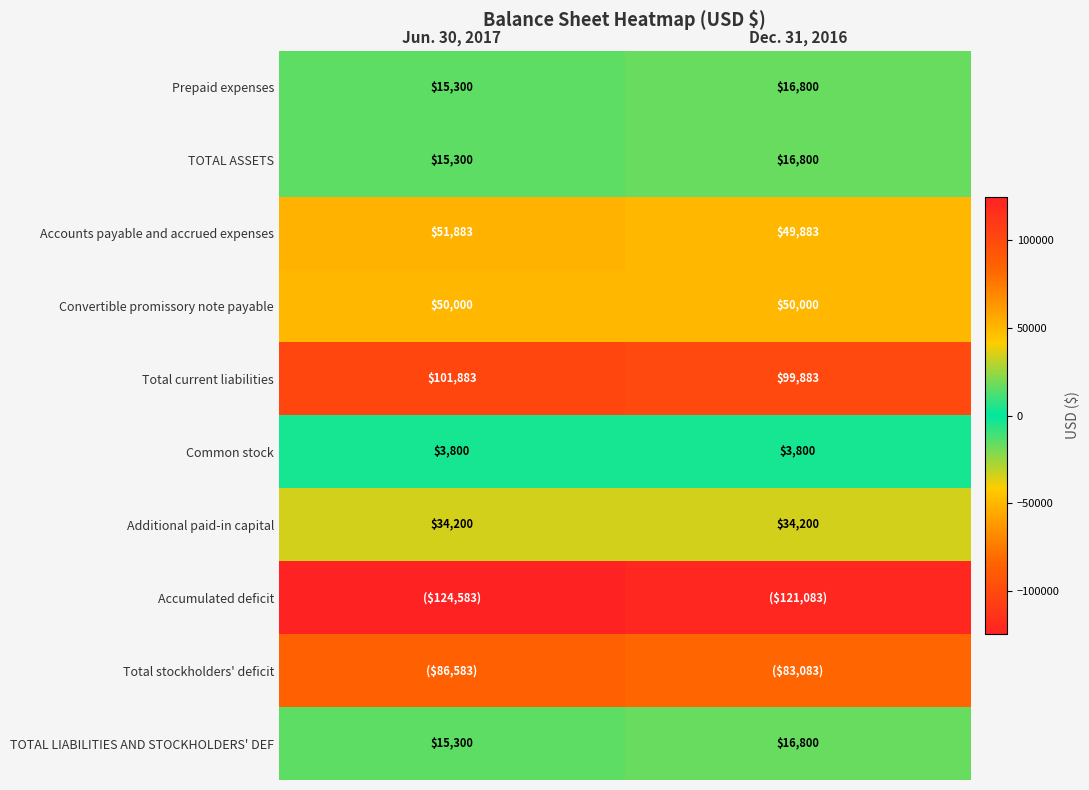

How many series are shown in this chart?

10